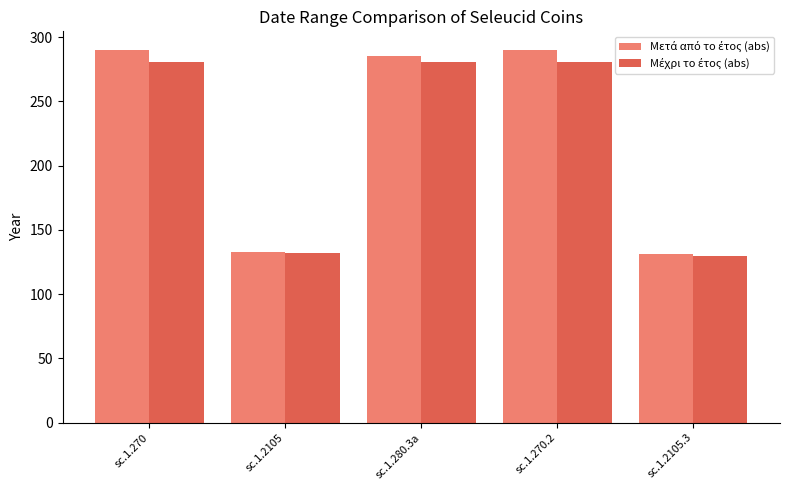

At how many categories does at least one series exceed 246?

3